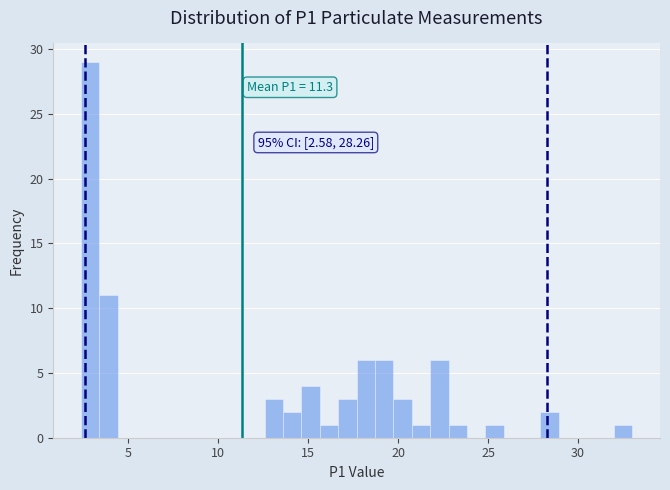

Read against the x-axis, roughly where is the centre of the tallest bar?

3.0